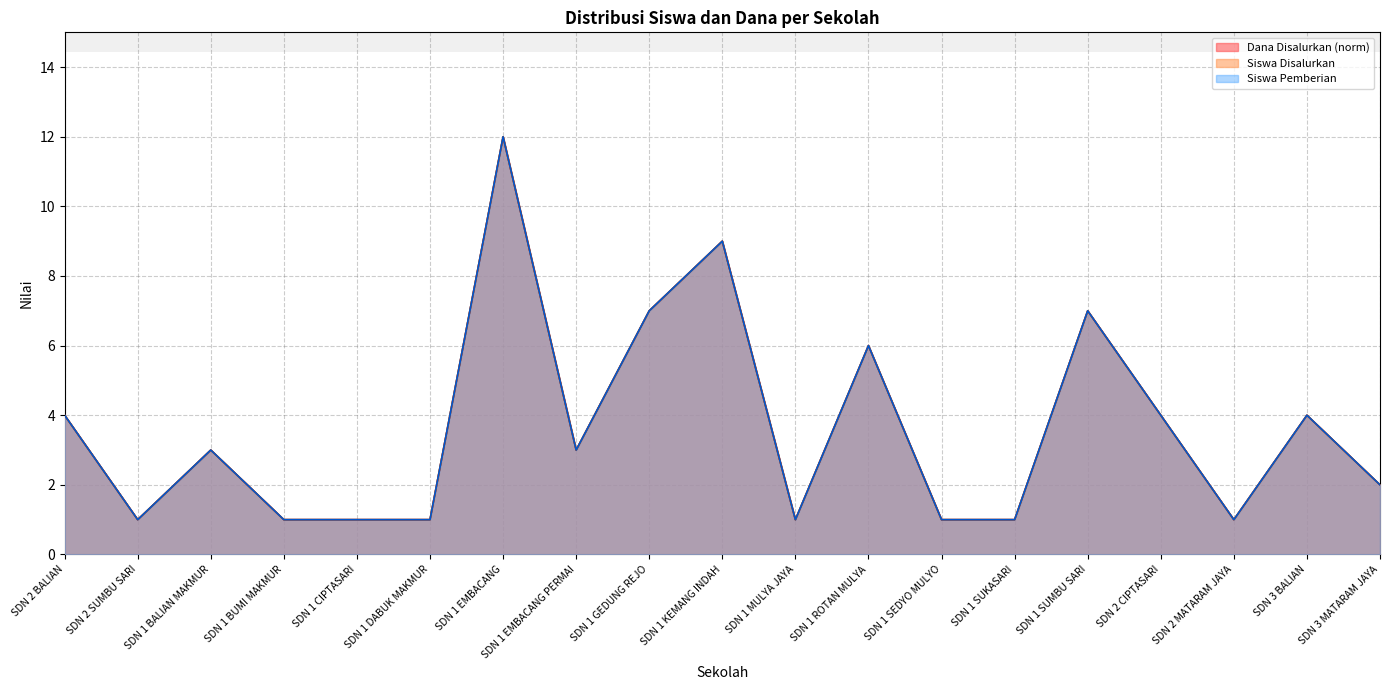

Where does the Siswa Pemberian series first go above 3?

SDN 2 BALIAN